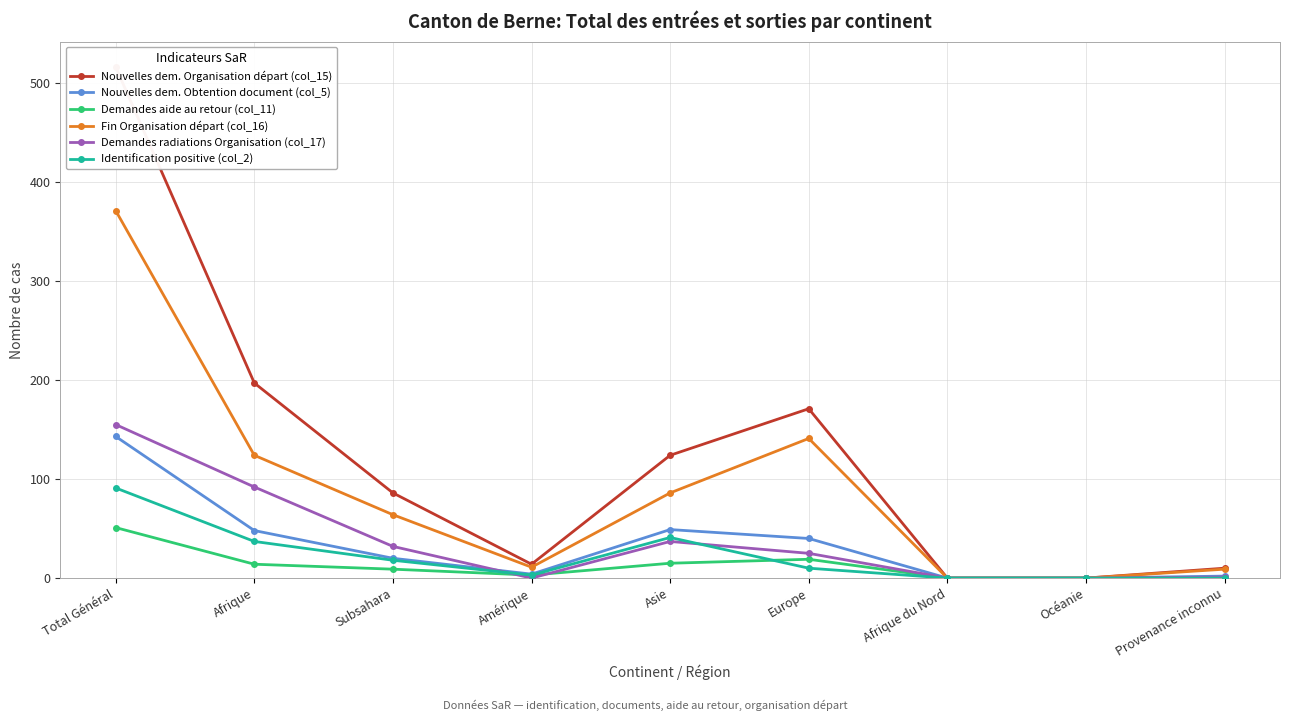

The Nouvelles dem. Organisation départ (col_15) series shows 204 at Asie. True or false?

False